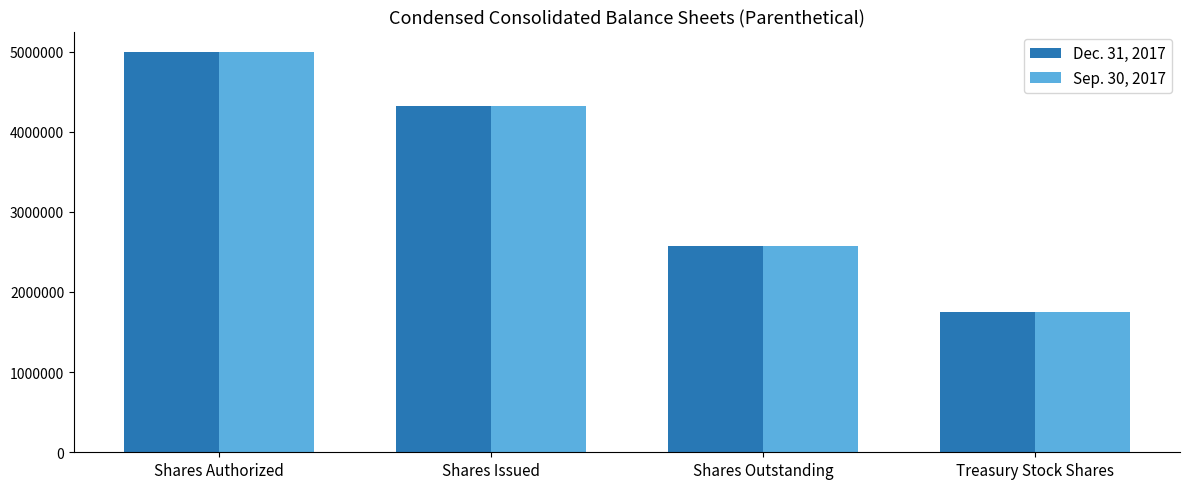

Reading right to left, list all the values displayed in this chart.

Dec. 31, 2017: Treasury Stock Shares=1744456	Shares Outstanding=2579684	Shares Issued=4324140	Shares Authorized=5000000
Sep. 30, 2017: Treasury Stock Shares=1744456	Shares Outstanding=2579684	Shares Issued=4324140	Shares Authorized=5000000